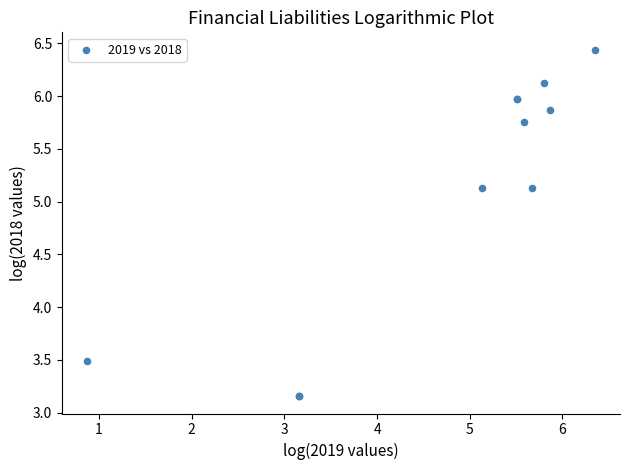

What Y value in the scatter plot is closest to 4?

3.5